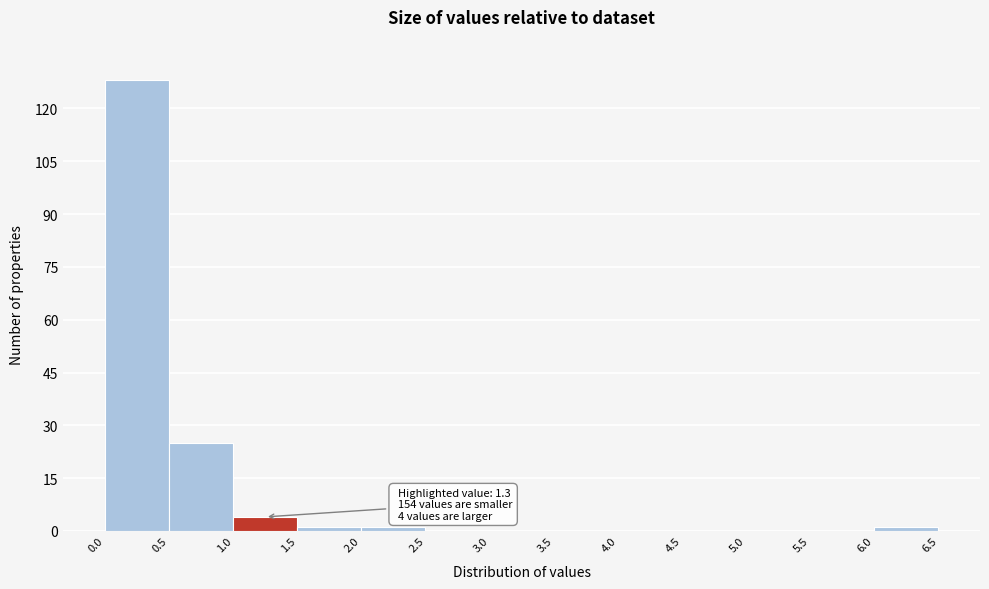

Which range on the x-axis has the tallest bar?

0.0 to 0.5